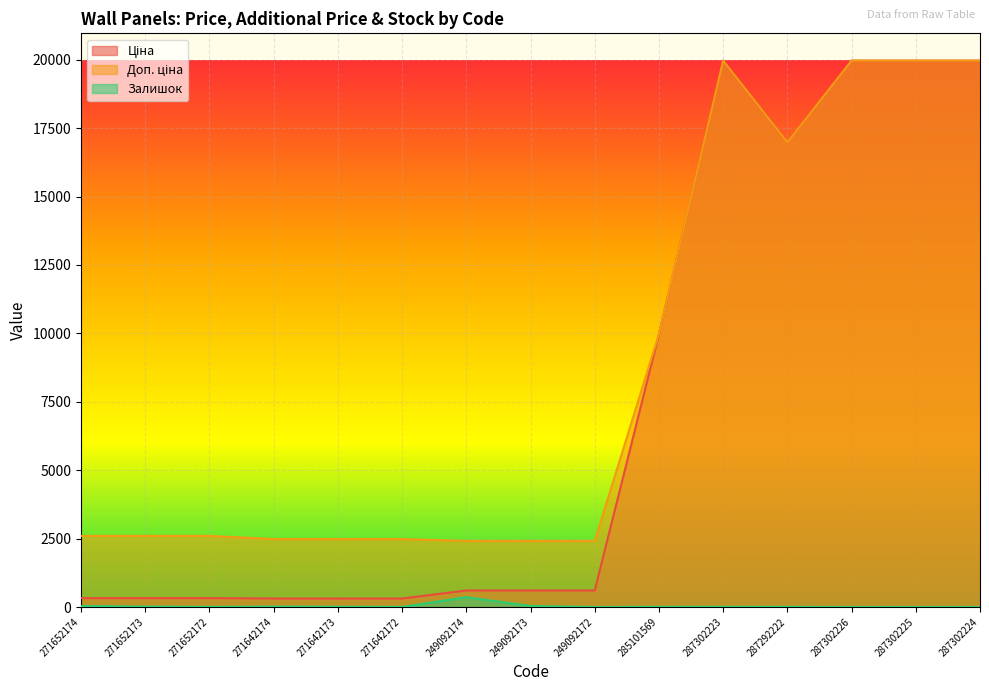

True or false: Залишок and Доп. ціна cross at least once.

False